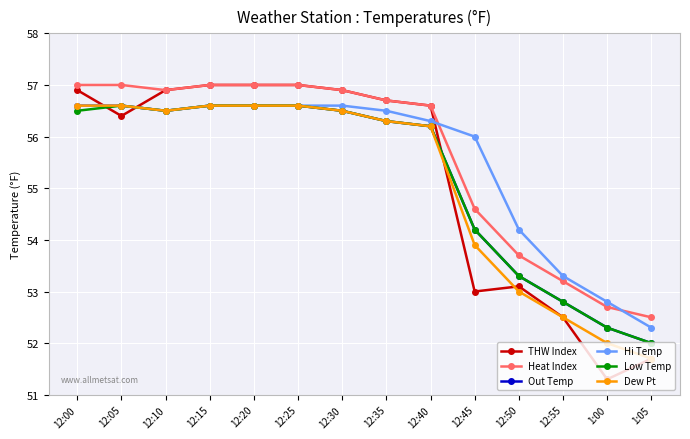

Is it true that Dew Pt equals 51.7 at 1:05?

True